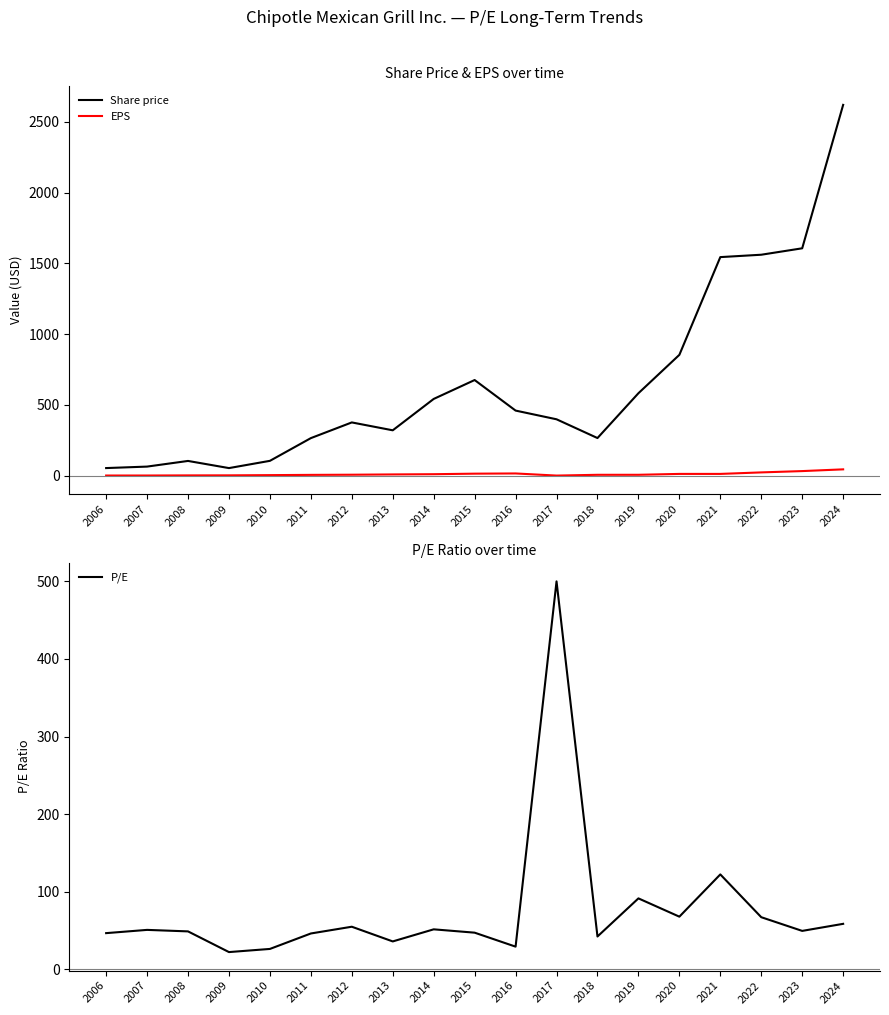

How many lines are shown in the chart?

3